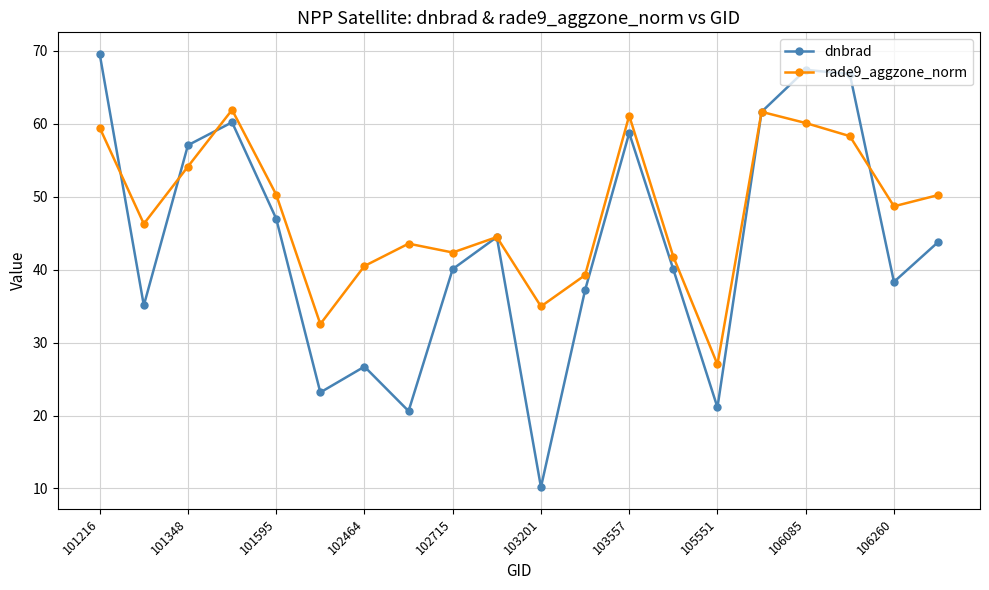

Which series has the largest range (max minus min)?

dnbrad